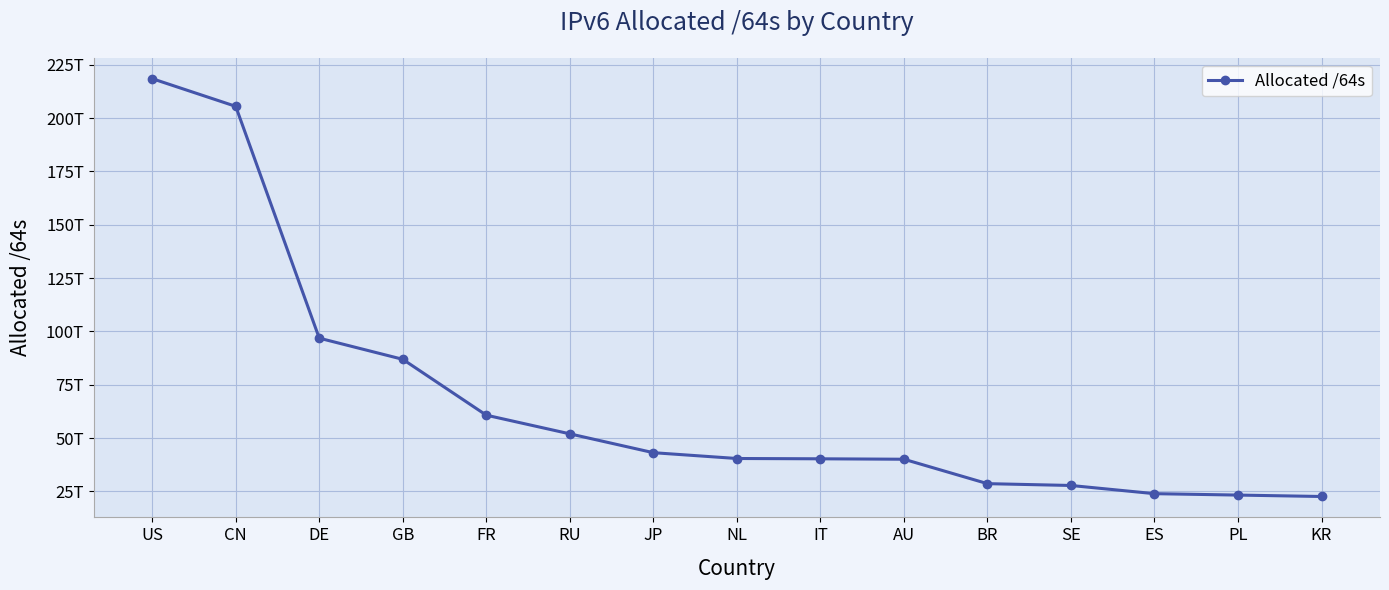

What is the average value?

67359446156356